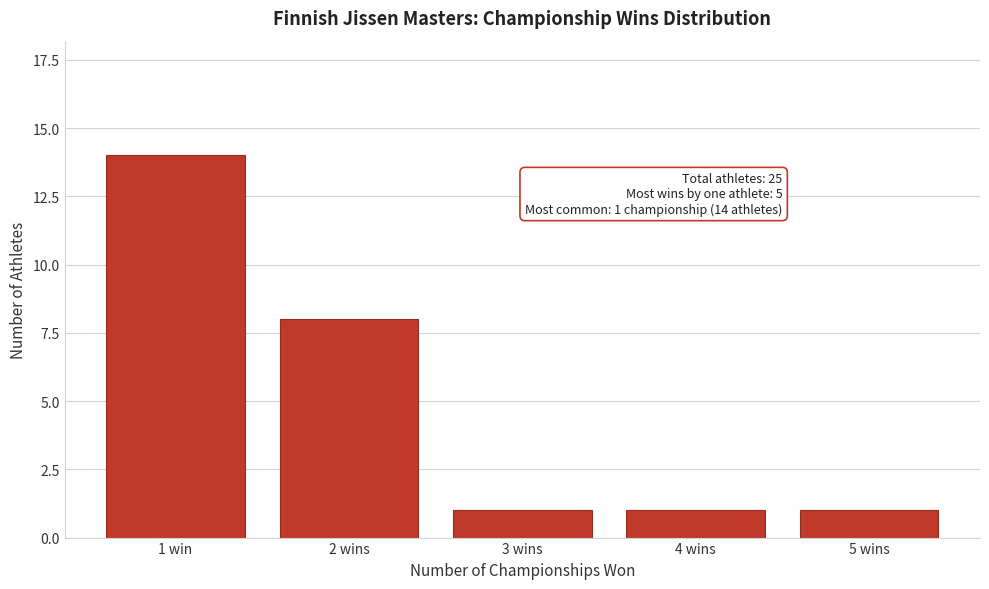

Reading left to right, transcribe all the data shown in this chart.

1 win=14	2 wins=8	3 wins=1	4 wins=1	5 wins=1